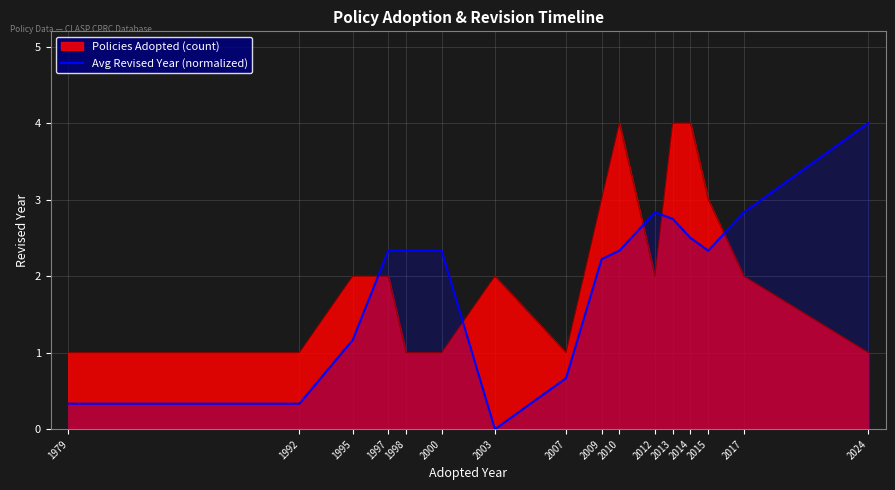

Reading left to right, what are all the values shown in this chart?

0.3	0.3	1.2	2.3	2.3	2.3	0.0	0.7	2.2	2.3	2.8	2.8	2.5	2.3	2.8	4.0